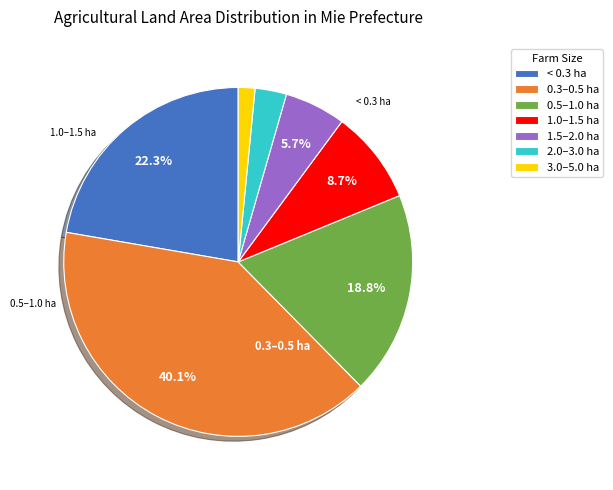

Which has a higher value, 2.0–3.0 ha or 3.0–5.0 ha?

2.0–3.0 ha